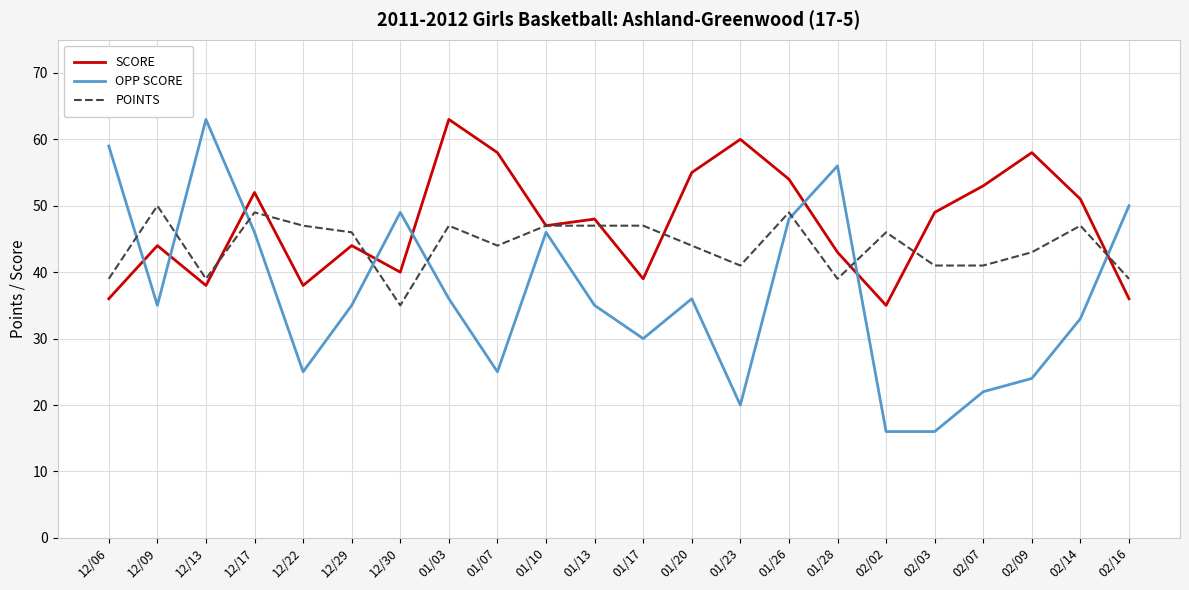

How many lines are shown in the chart?

3